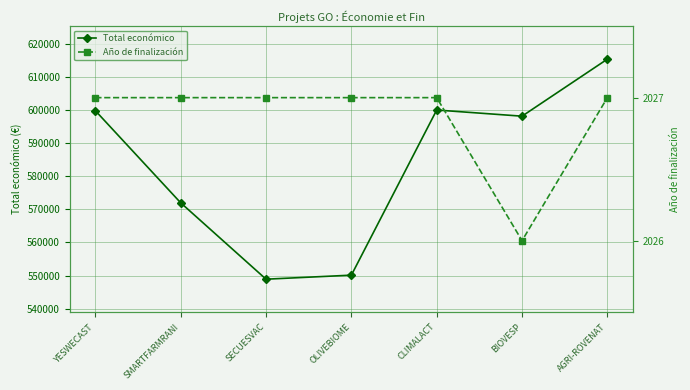

The Año de finalización series shows 2027 at SECUESVAC. True or false?

True